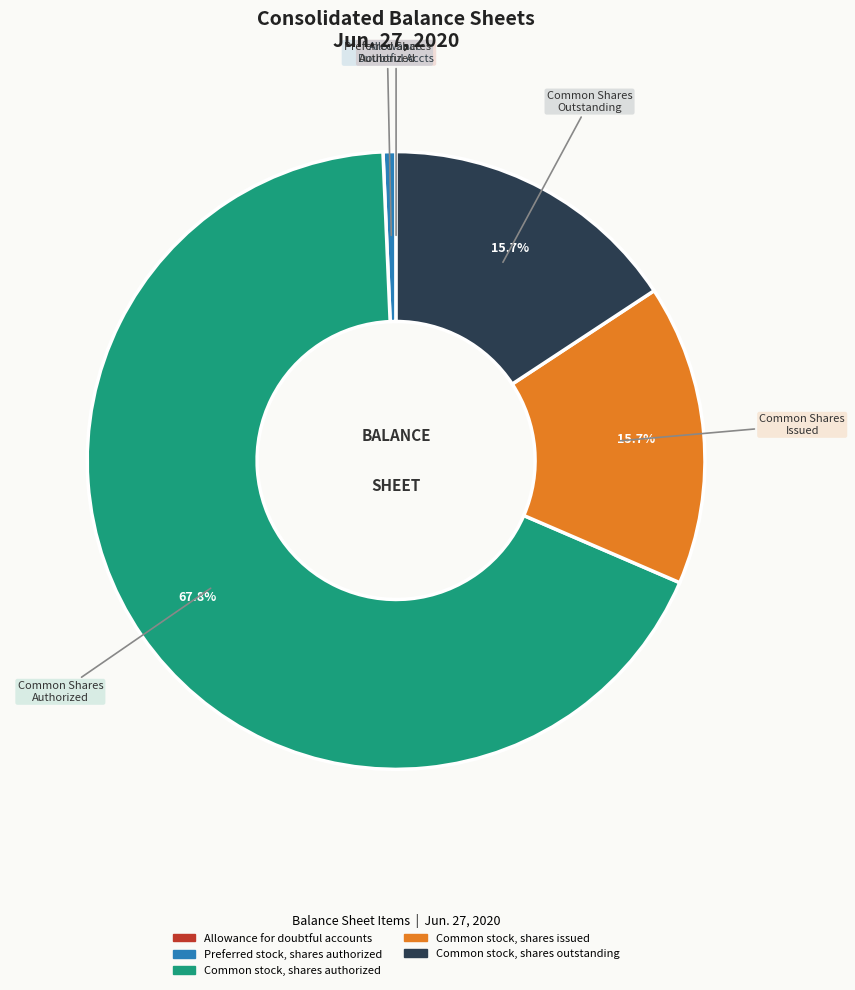

To the nearest percent, what is the average slice percentage?

20%